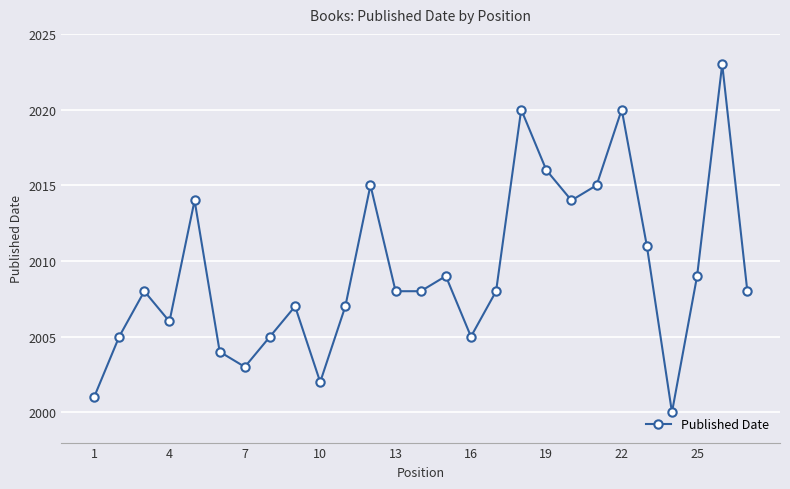

What is the value of the 21st point from the left?

2015